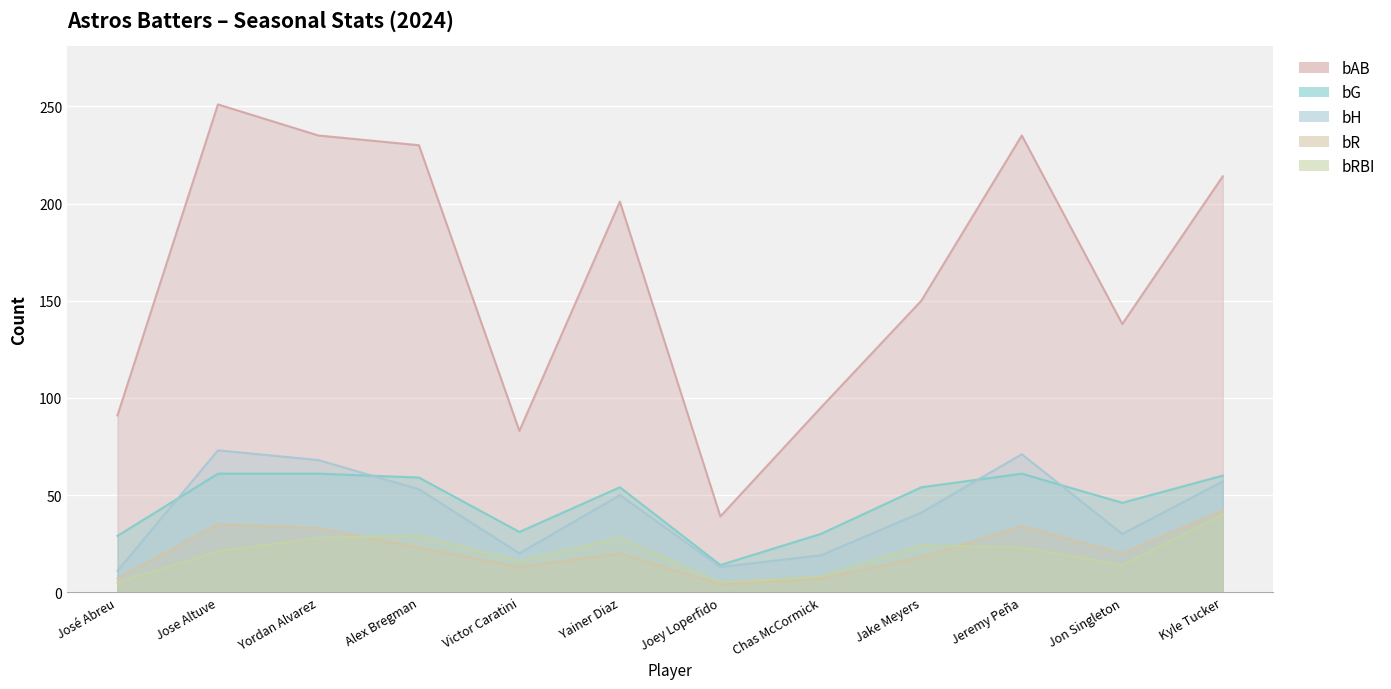

True or false: bR has more than 2 interior local peaks.

True